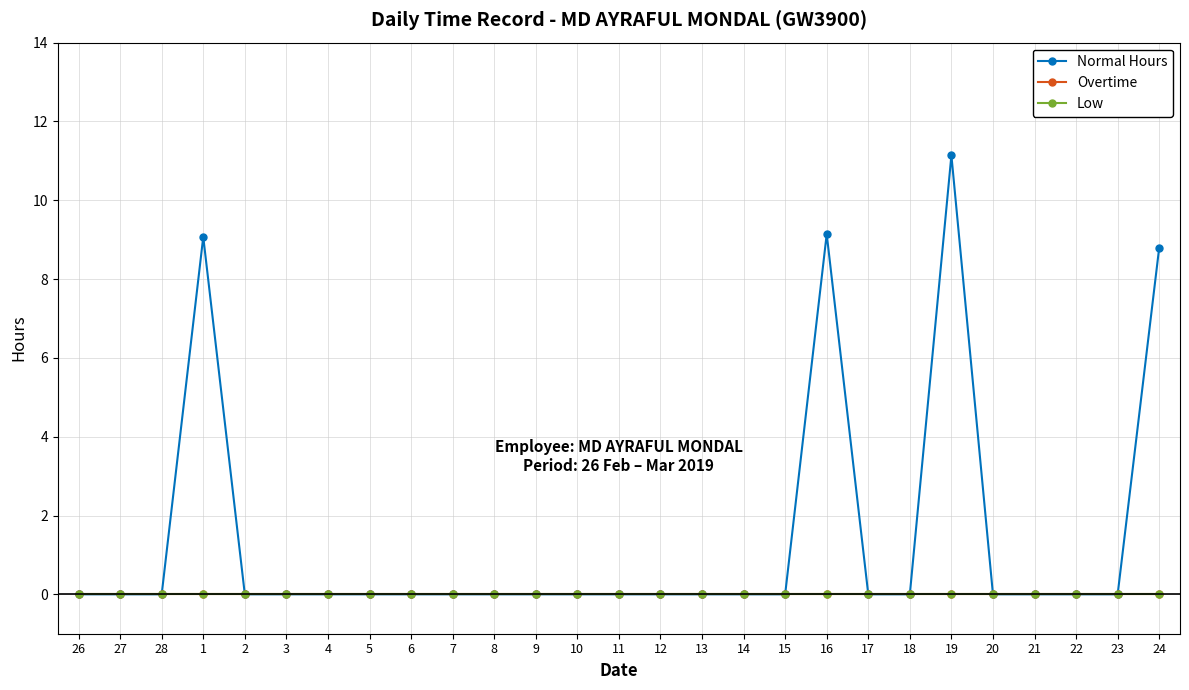

True or false: Normal Hours and Low cross at least once.

False